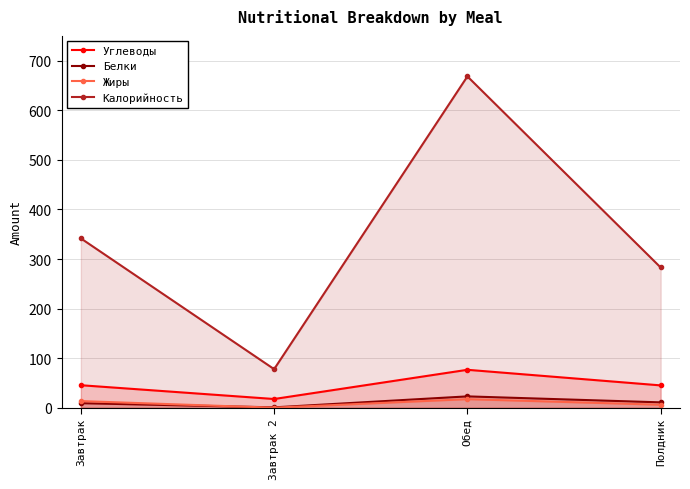

What is the approximate value of Белки at Завтрак 2?

1.0